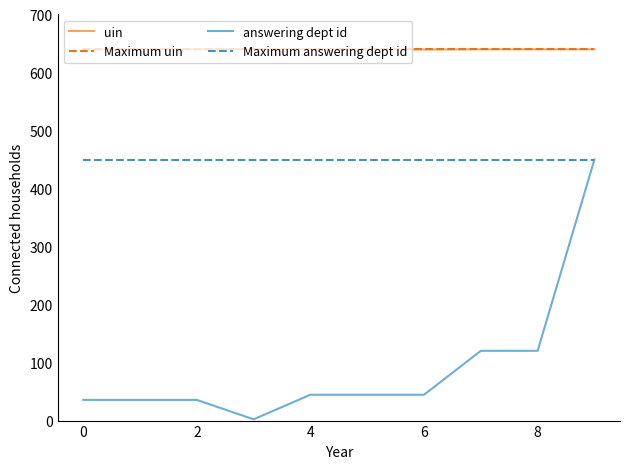

True or false: Maximum uin and answering dept id intersect in this chart.

False